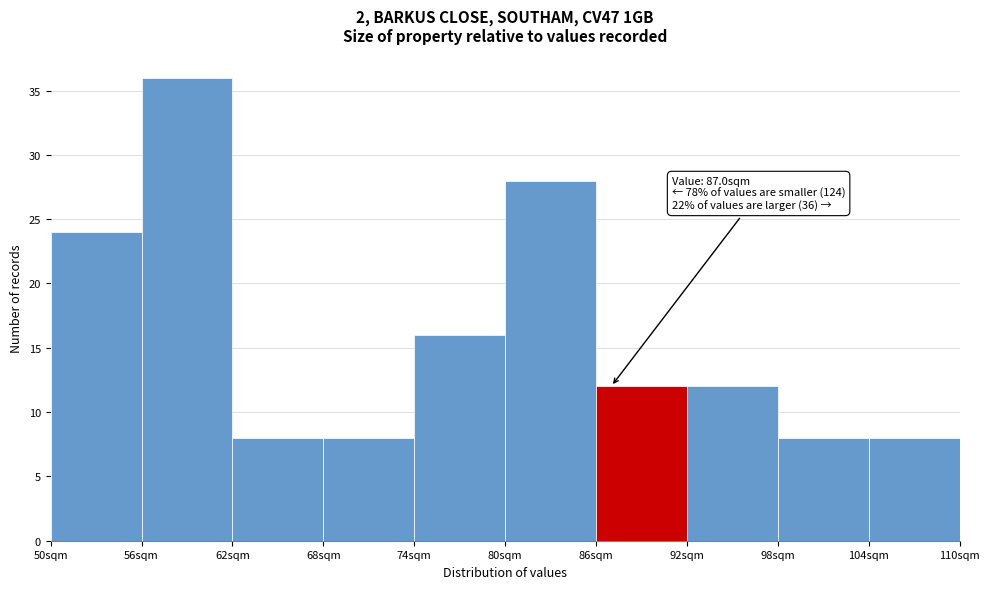

Over which range of the x-axis is the bar tallest?

56 to 62